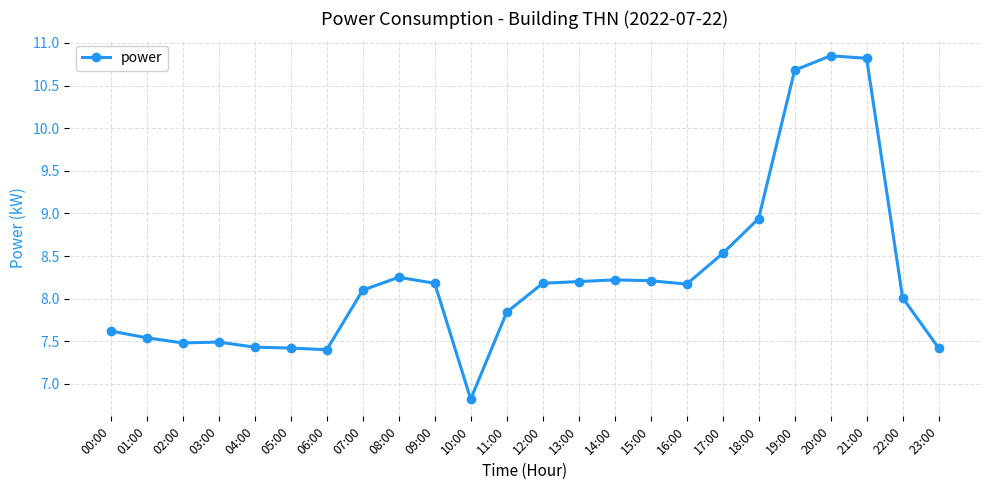

What is the smallest value displayed?

6.8